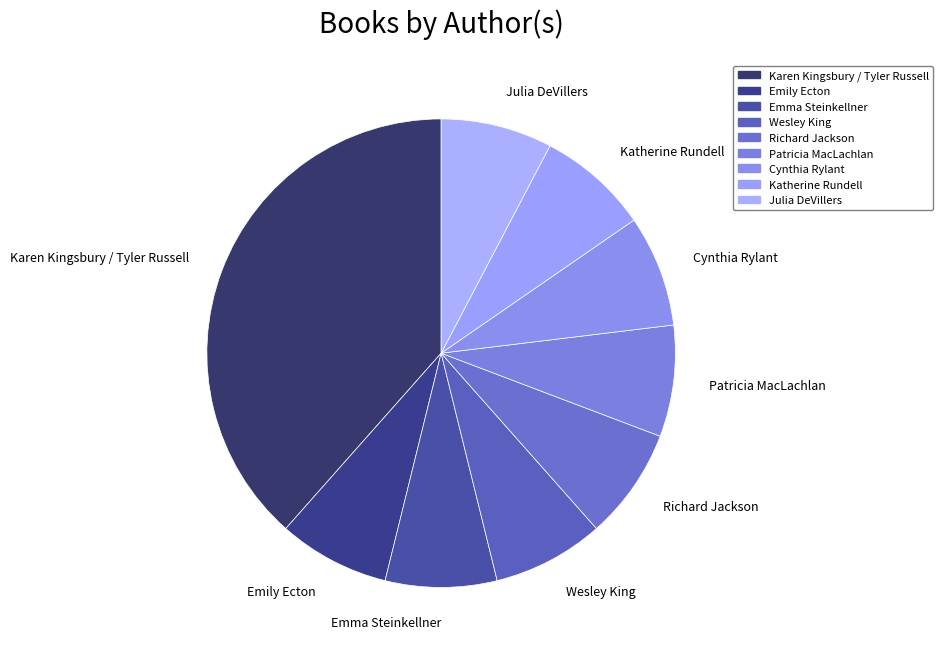

How many segments does this pie chart have?

9